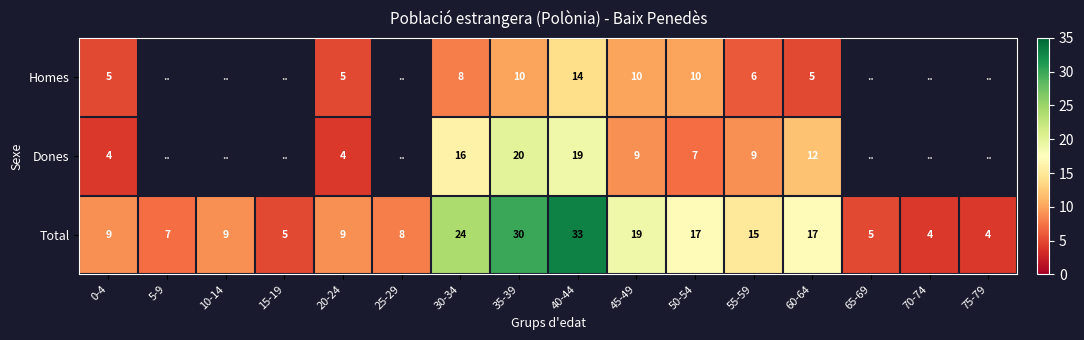

What is the difference between the Dones values at 40-44 and 30-34?

3